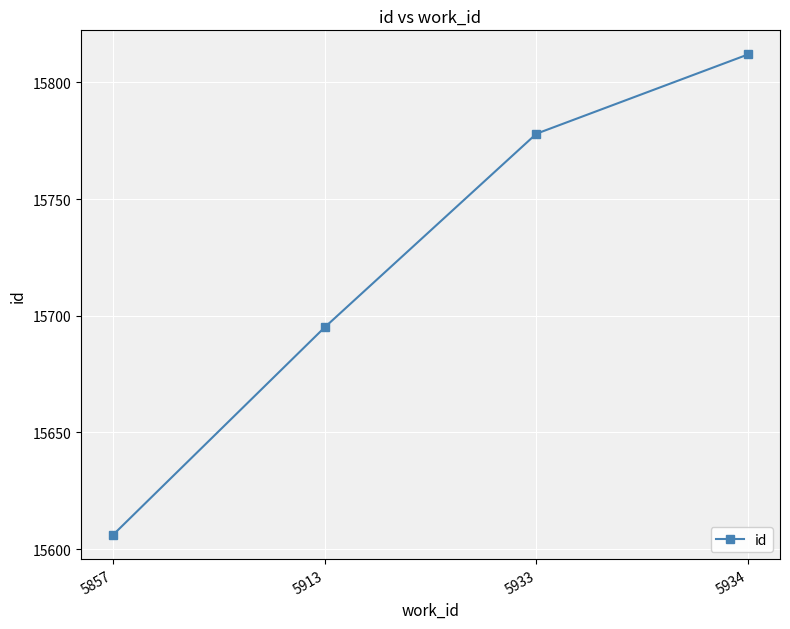

Rank the categories by value from highest to lowest.

5934, 5933, 5913, 5857